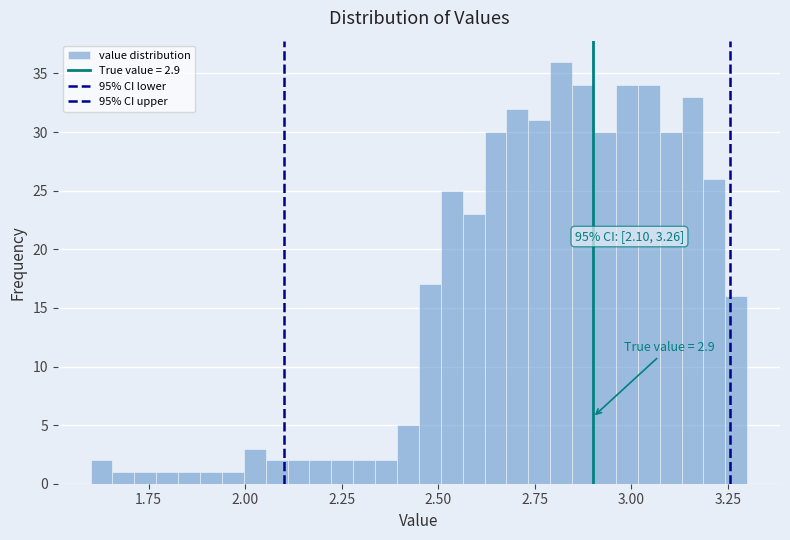

Read against the x-axis, roughly where is the centre of the tallest bar?

2.80